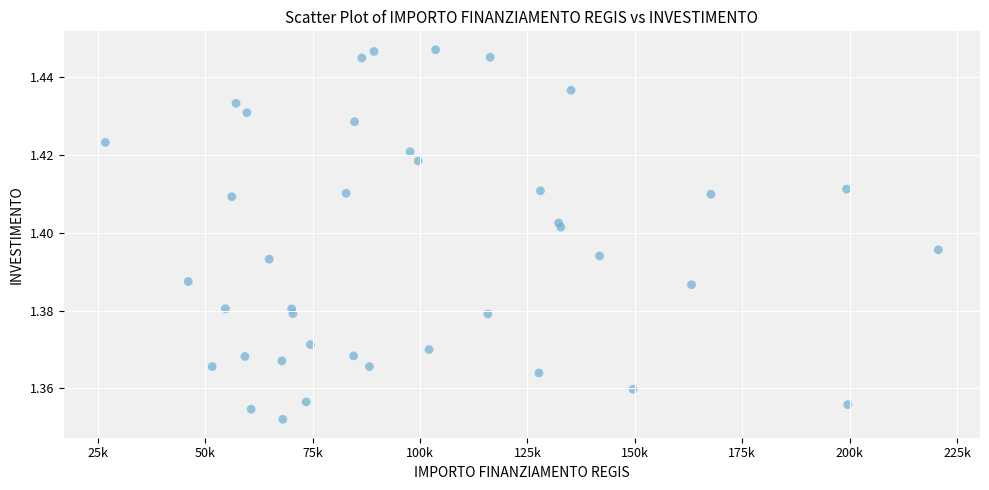

What is the range of X values (max minus min)?

193933.1